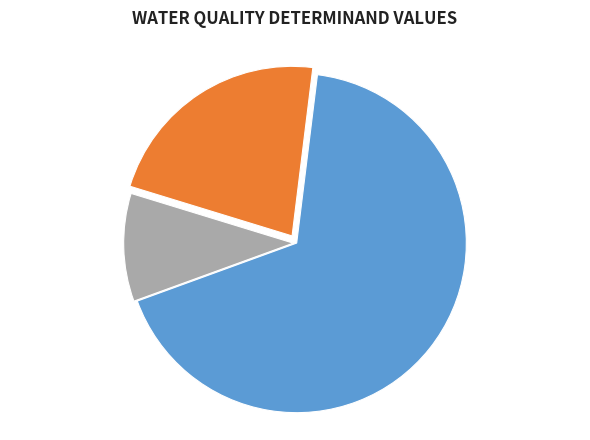

Is there any slice that represents more than half of the pie?

Yes